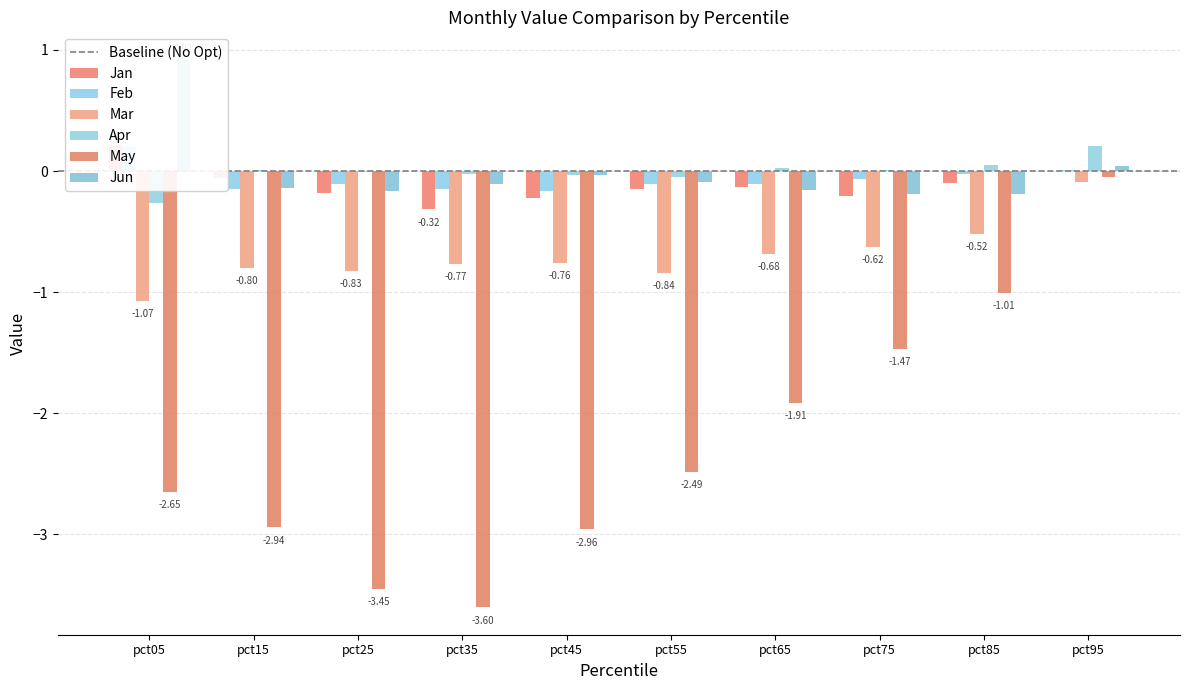

What are all the series names shown in the legend?

Jan, Feb, Mar, Apr, May, Jun